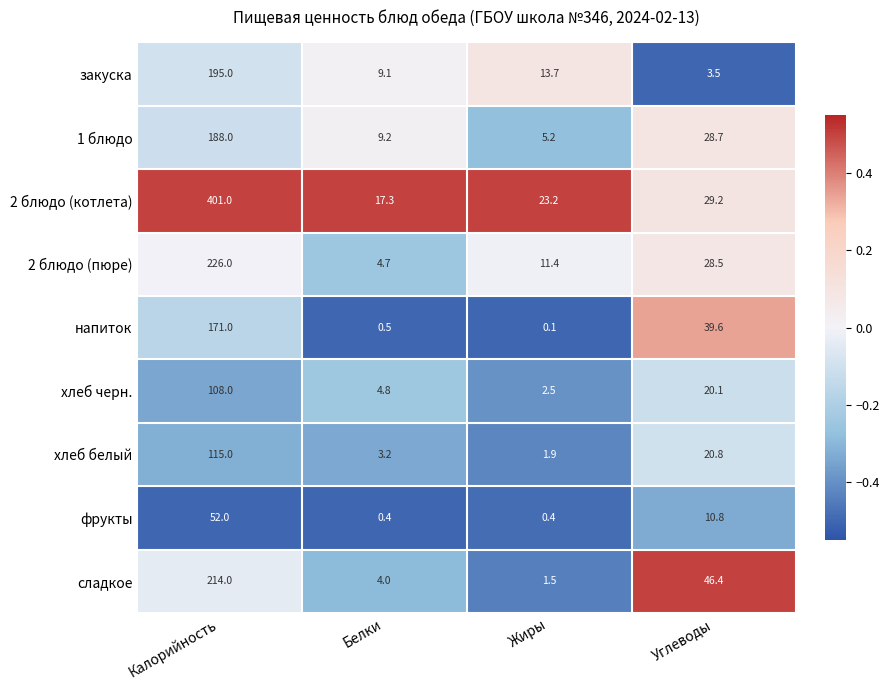

Which series has the widest spread of values?

2 блюдо (котлета)